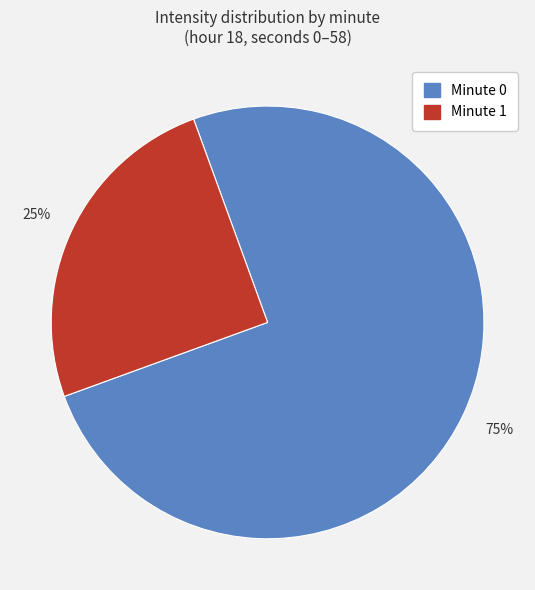

To the nearest percent, what is the difference between the largest and smallest slice percentages?

50%